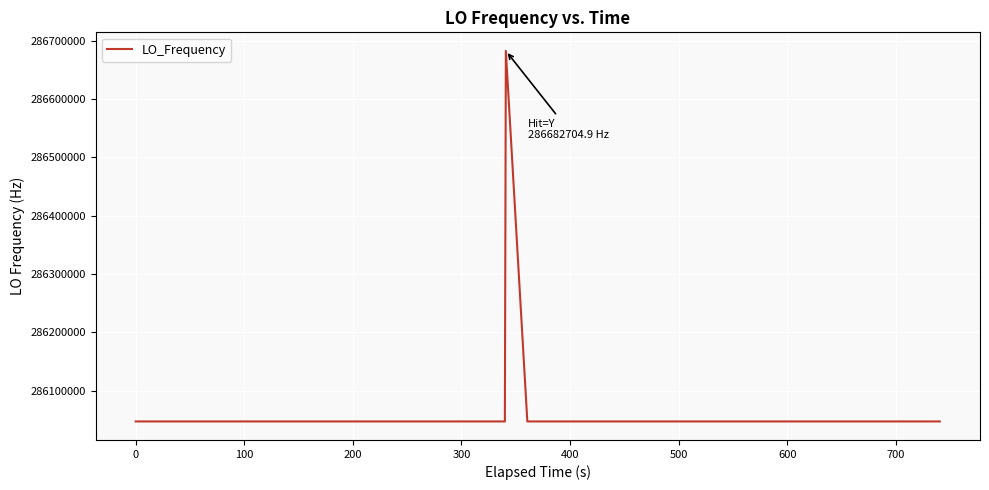

What is the minimum value shown in the chart?

286046996.5